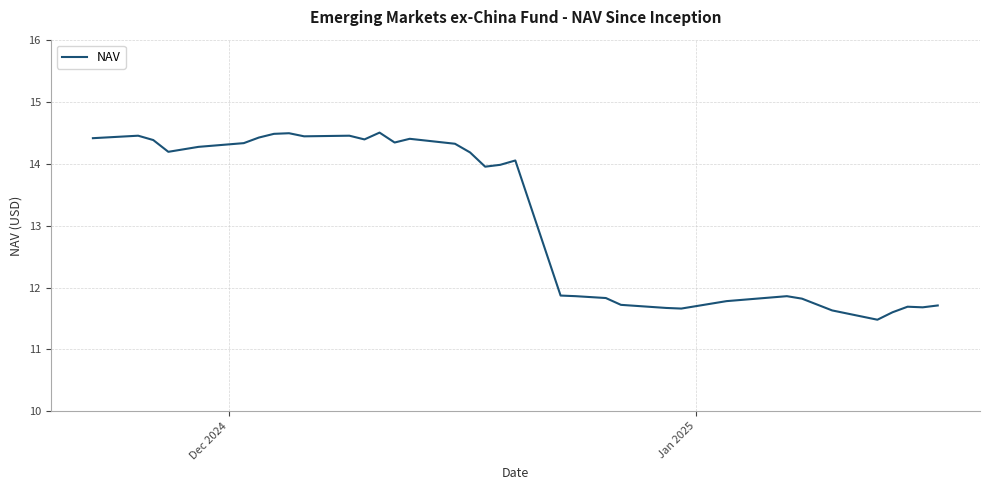

What is the difference between the maximum and second lowest values?

2.9